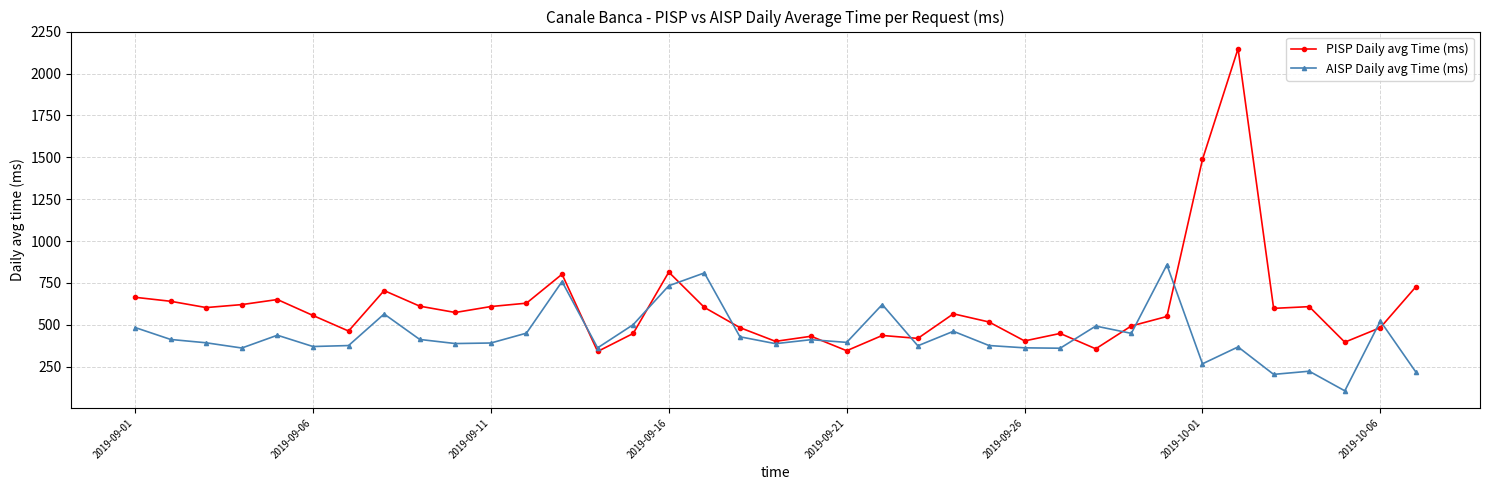

Which series has the largest total across all categories?

PISP Daily avg Time (ms)